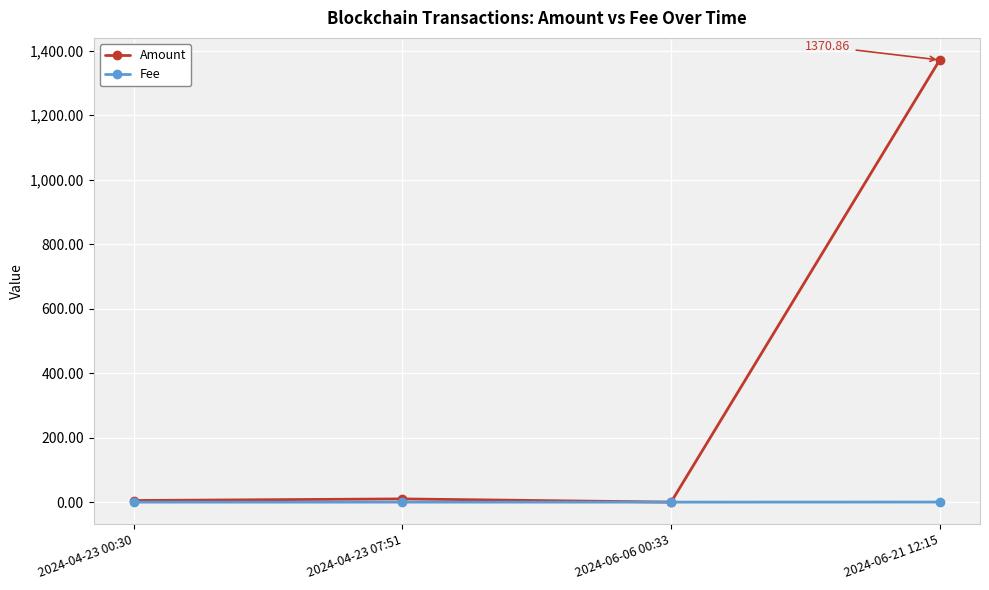

List the series in order of their overall mean, lowest first.

Fee, Amount